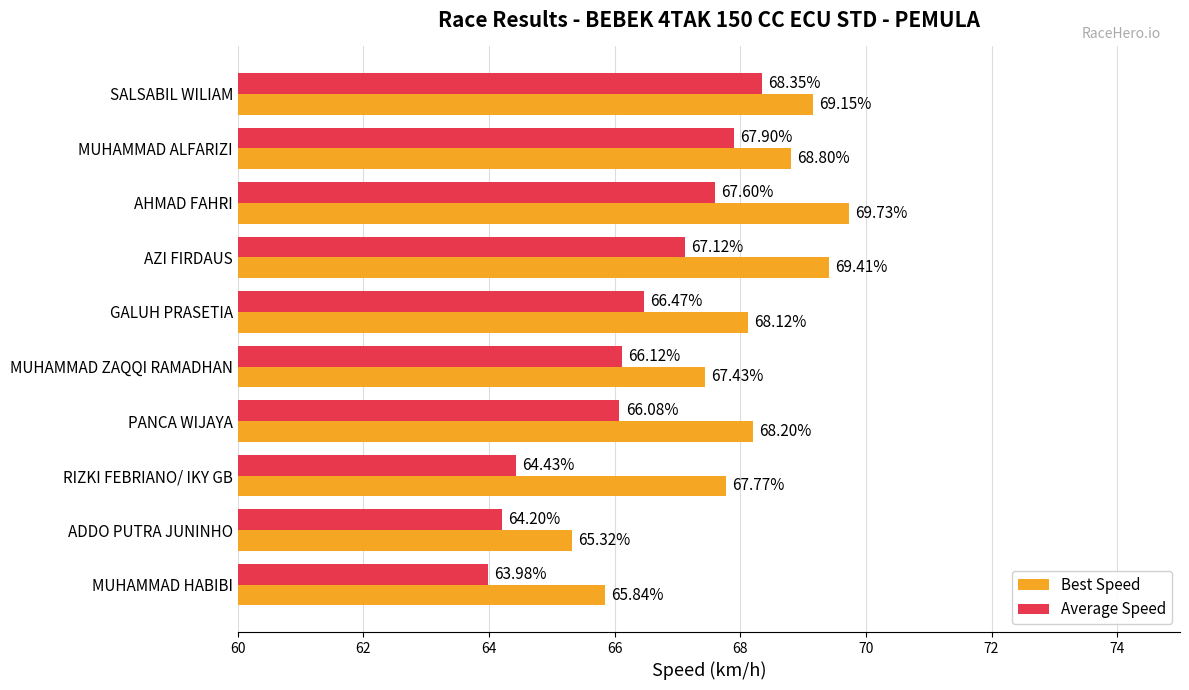

Which series has the widest spread of values?

Best Speed